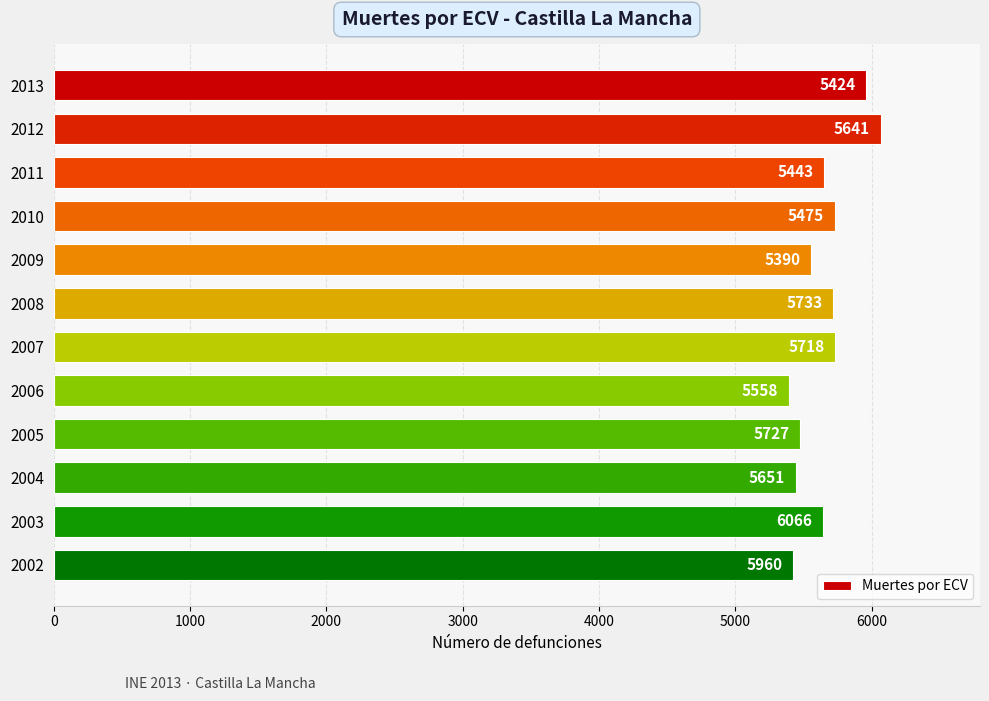

The value at 2010 is 5727. True or false?

True